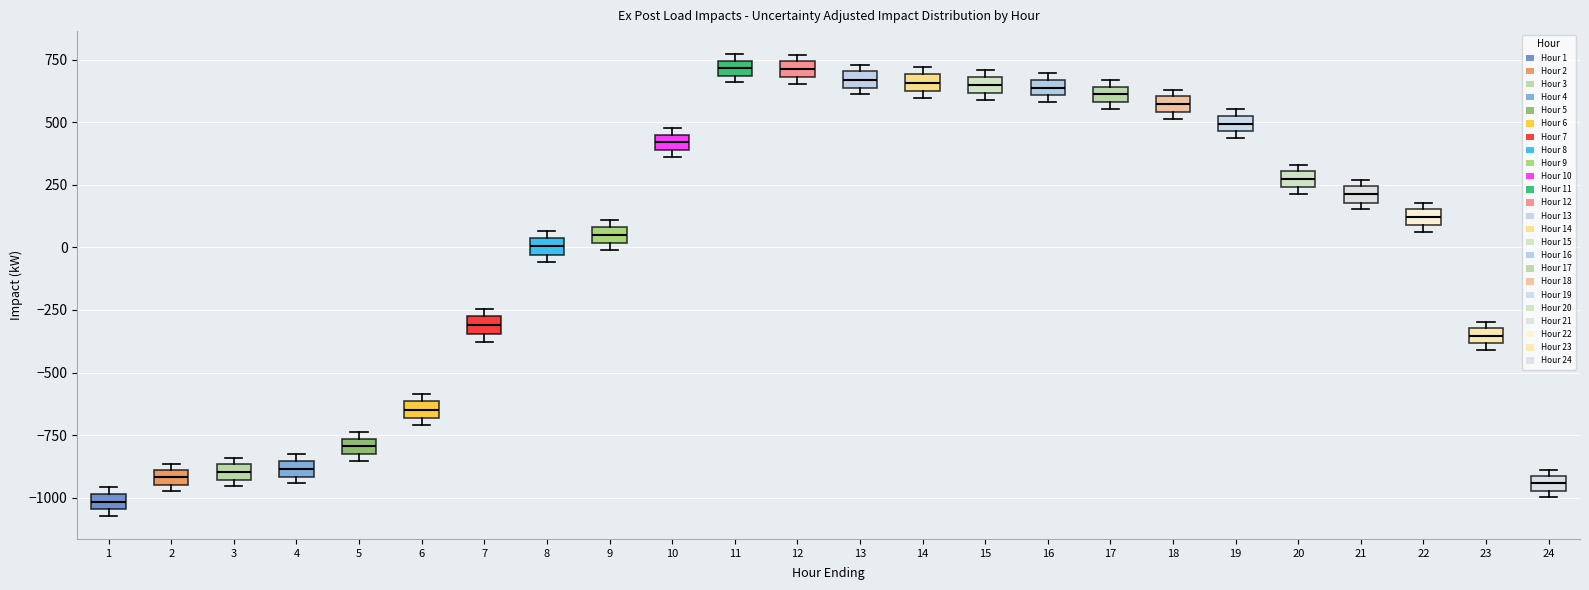

Where is the upper edge of the box at x = 5 on the y-axis? The values are not printed on the chart, so give them approximately, as read against the axis.

-750